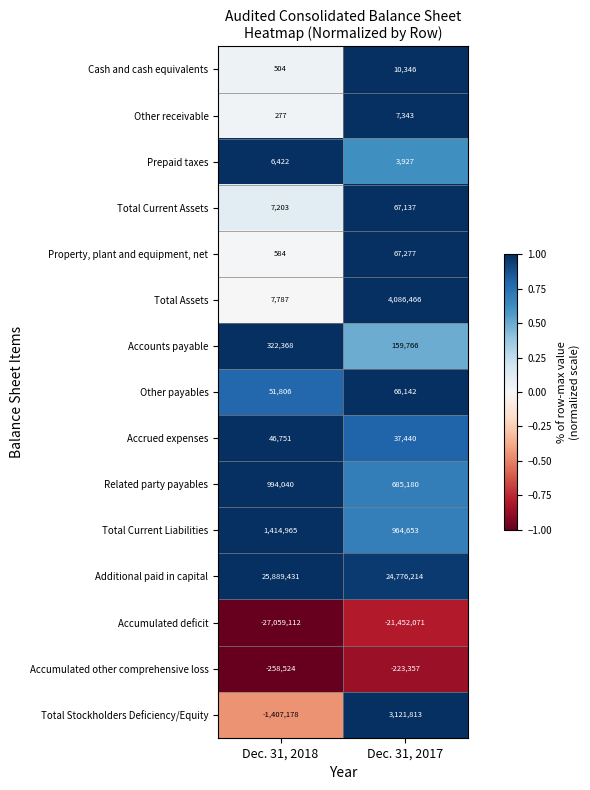

Which series has the widest spread of values?

Accumulated deficit